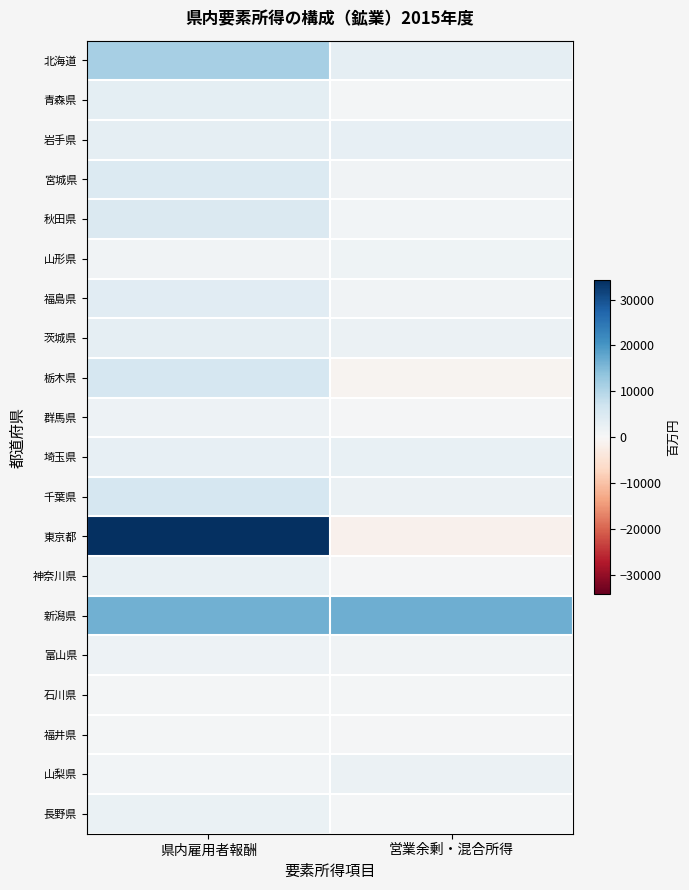

Which series has the widest spread of values?

東京都